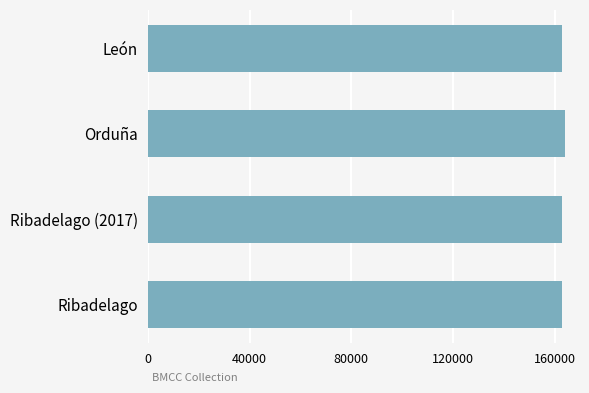

Does the chart contain stacked bars?

No